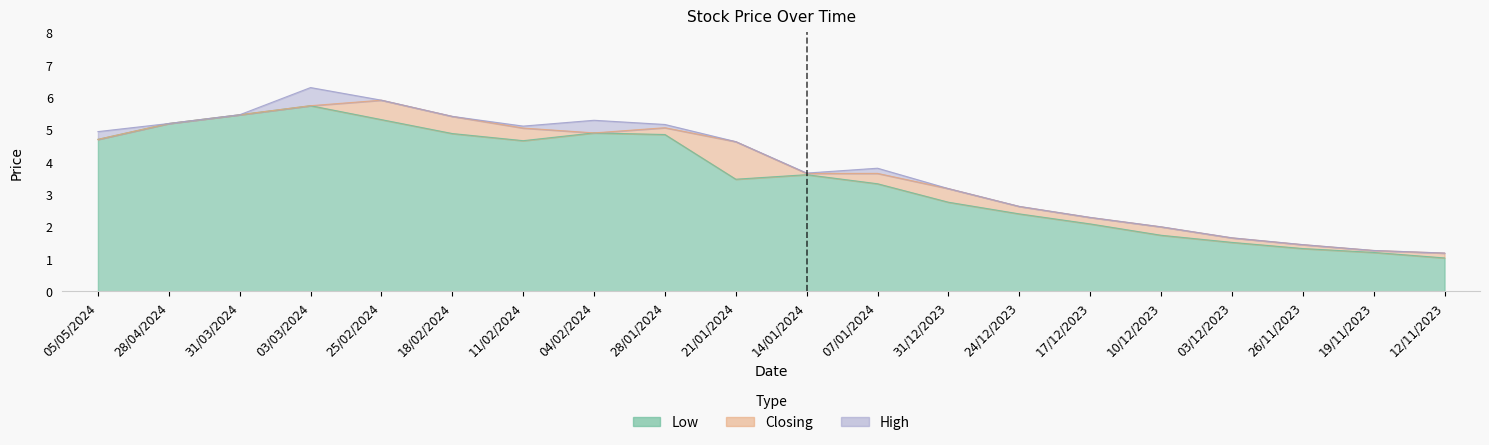

What position from the right is 19/11/2023?

2